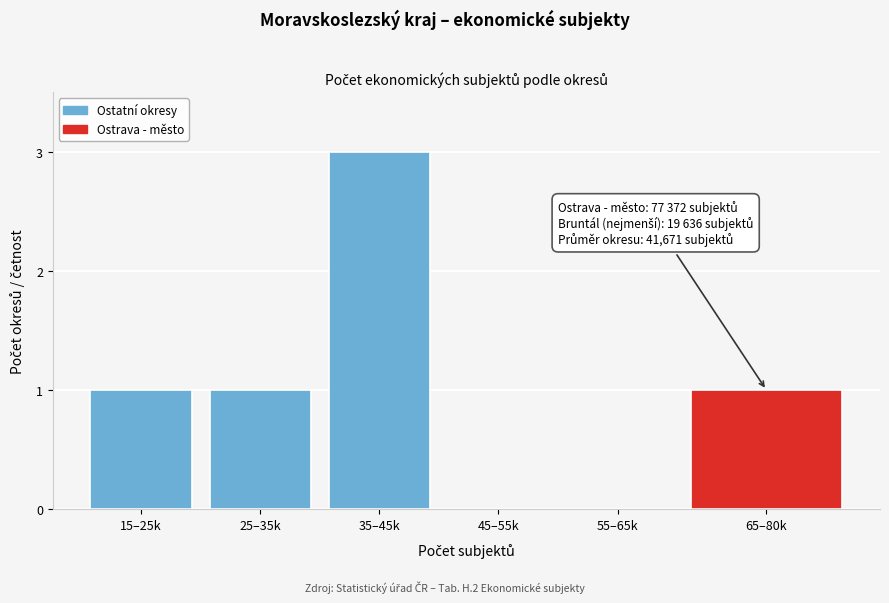

Reading left to right, transcribe all the data shown in this chart.

15–25k=1	25–35k=1	35–45k=3	45–55k=0	55–65k=0	65–80k=1